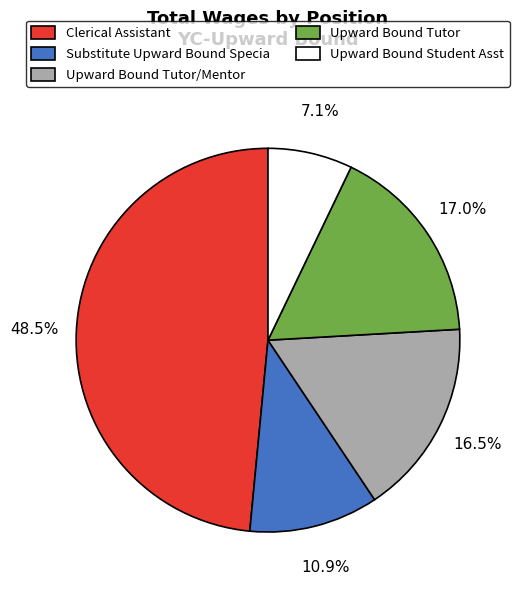

Does any single category account for the majority?

No